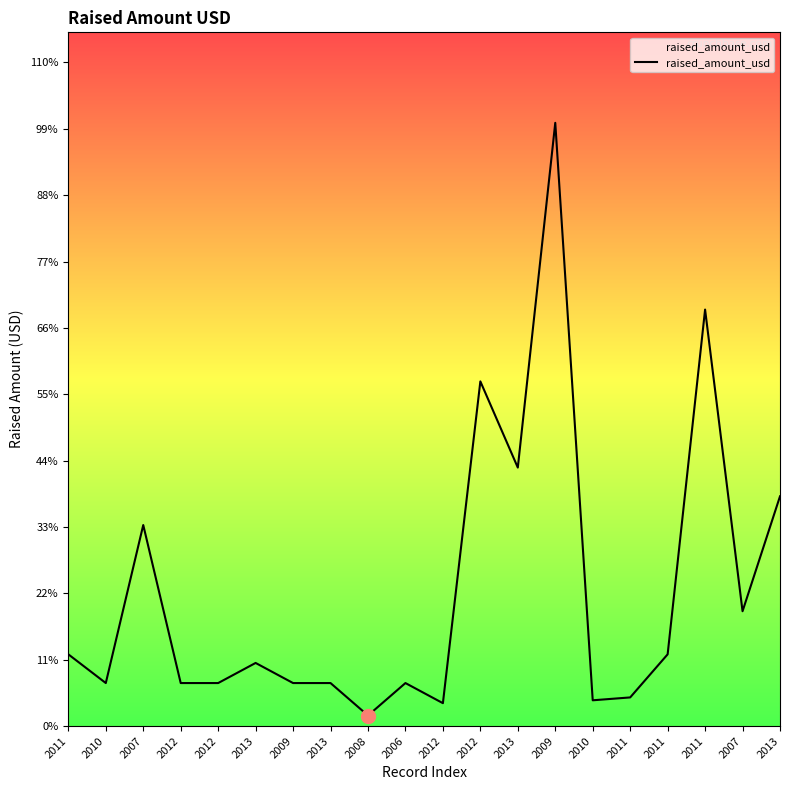

Does the chart display data point markers on the line(s)?

No